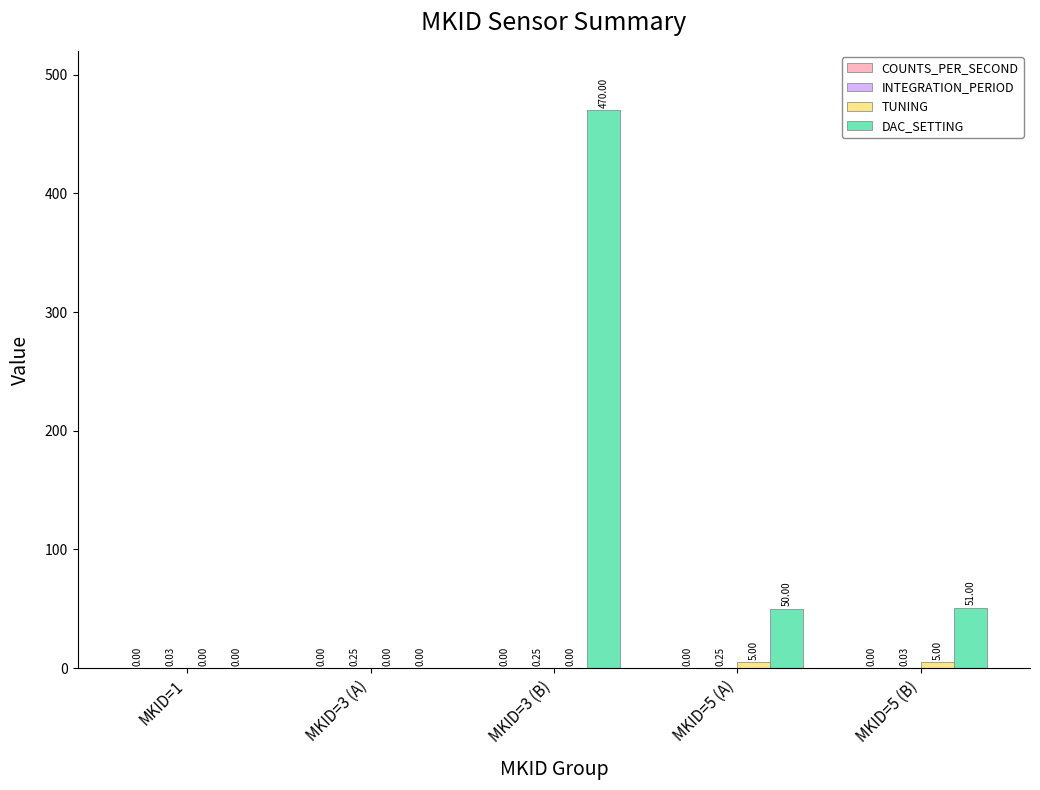

Which series has the largest total across all categories?

DAC_SETTING